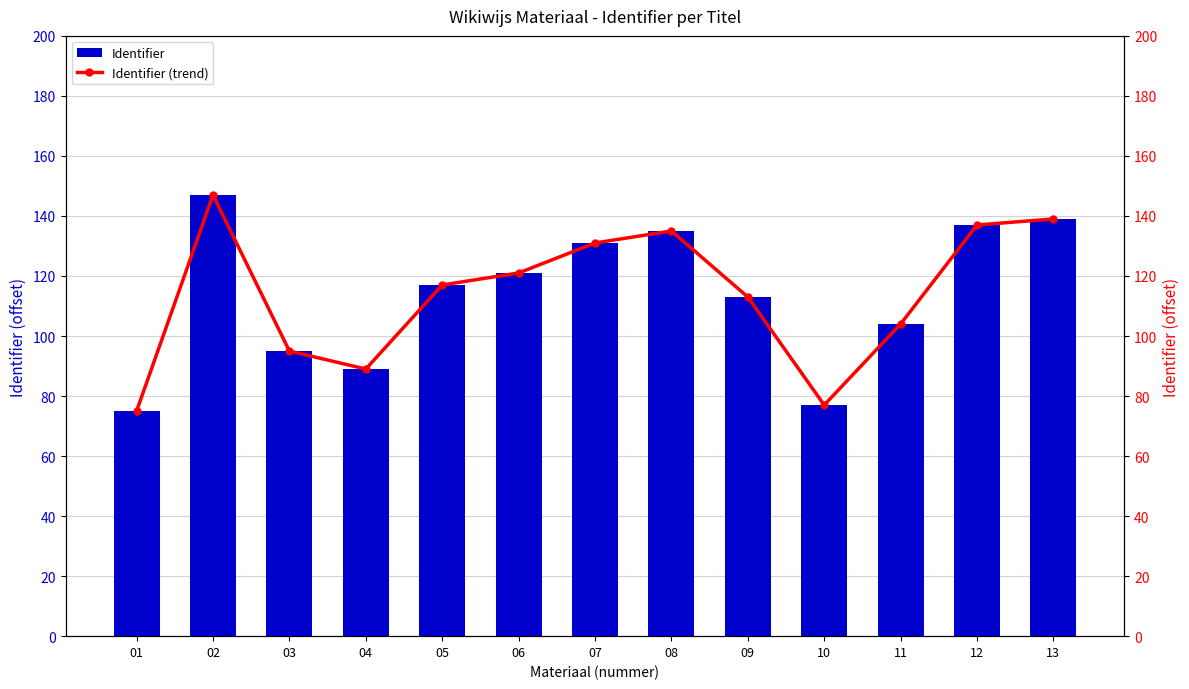

The value of Identifier at 09 is 113. True or false?

True